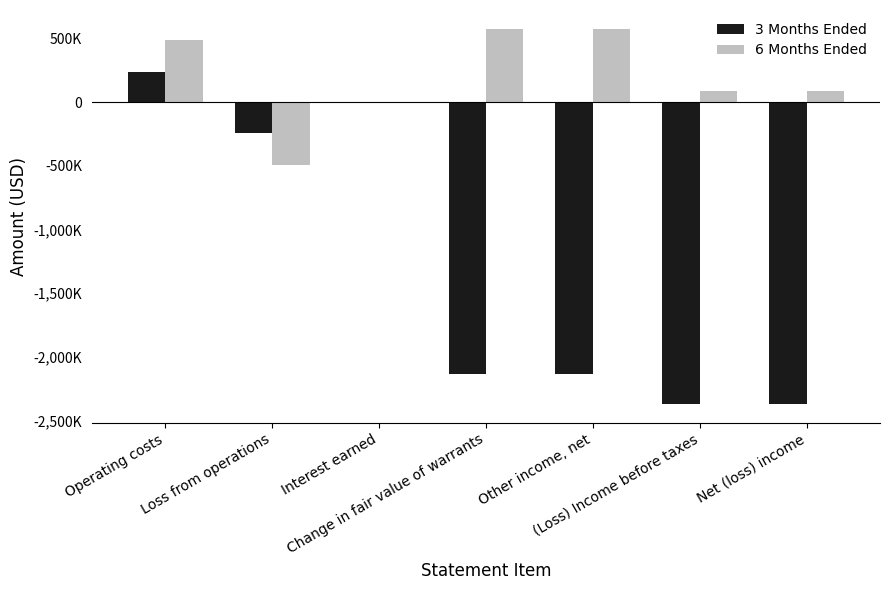

Is the value of 6 Months Ended at Other income, net greater than the value of 3 Months Ended at Interest earned?

Yes